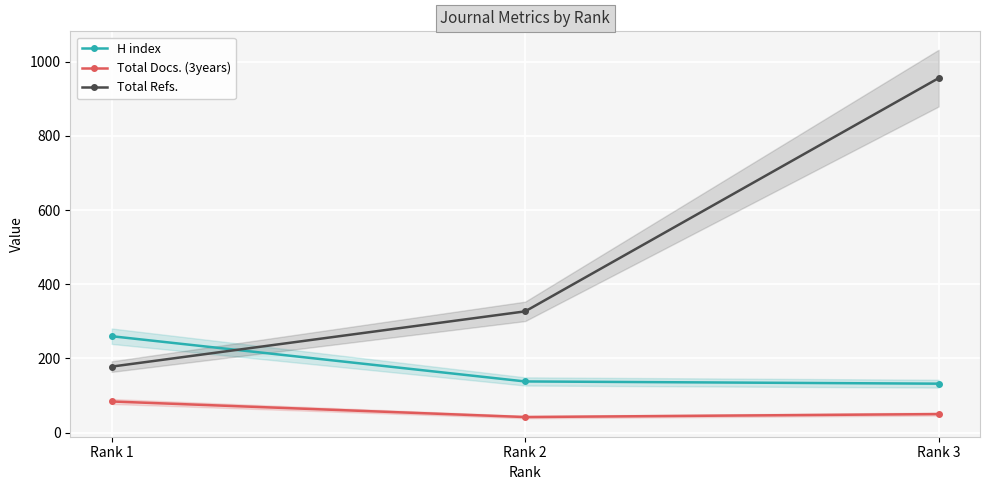

How many lines are shown in the chart?

3